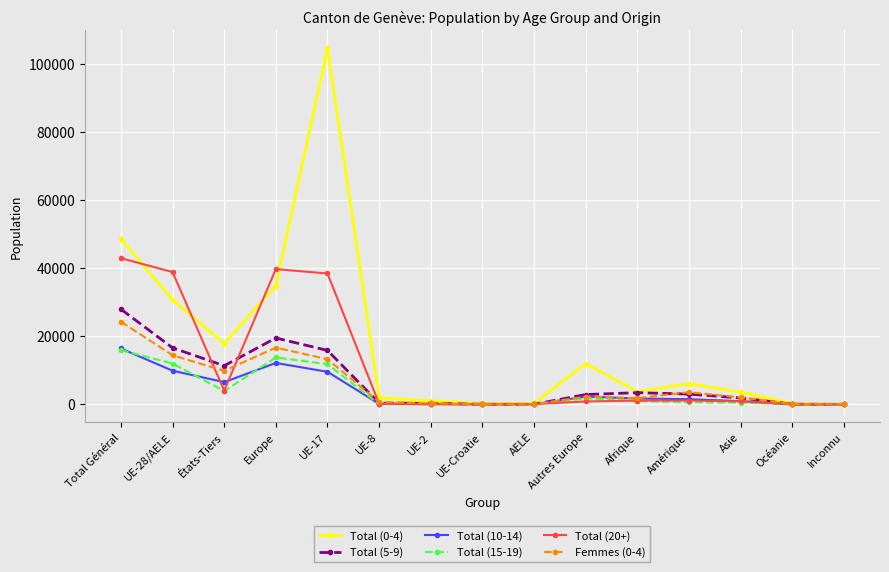

What is the spread (max minus min) of values at Total Général?

32721